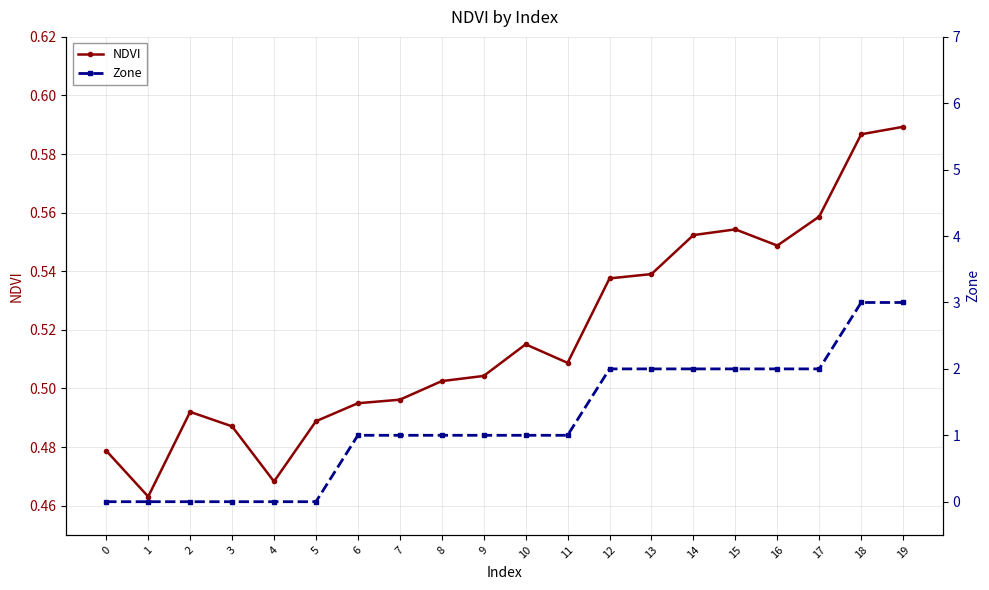

Between which two adjacent categories do NDVI and Zone first intersect?

5 and 6